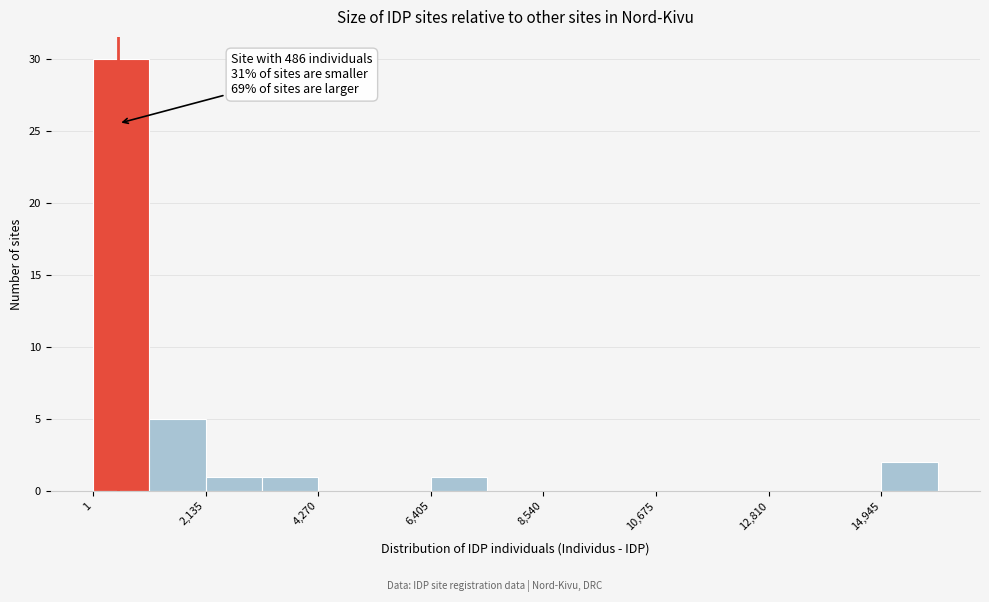

Around what value on the x-axis is the tallest bar? Give the approximate position of its centre, as read against the axis.

500